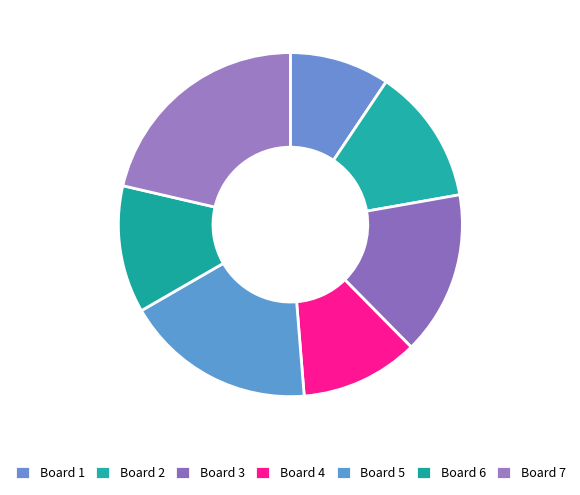

How many segments does this pie chart have?

7